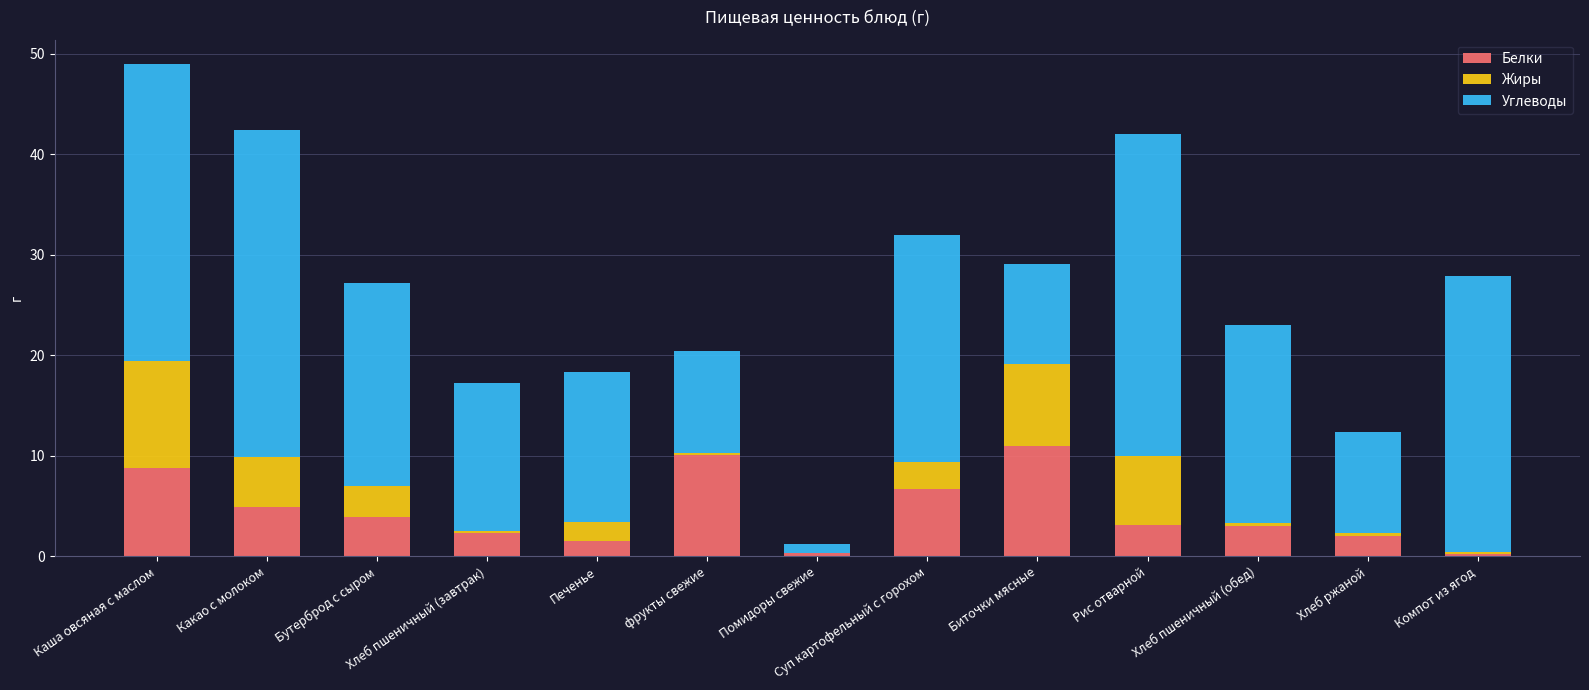

What is the total value across all series at Каша овсяная с маслом?

49.0